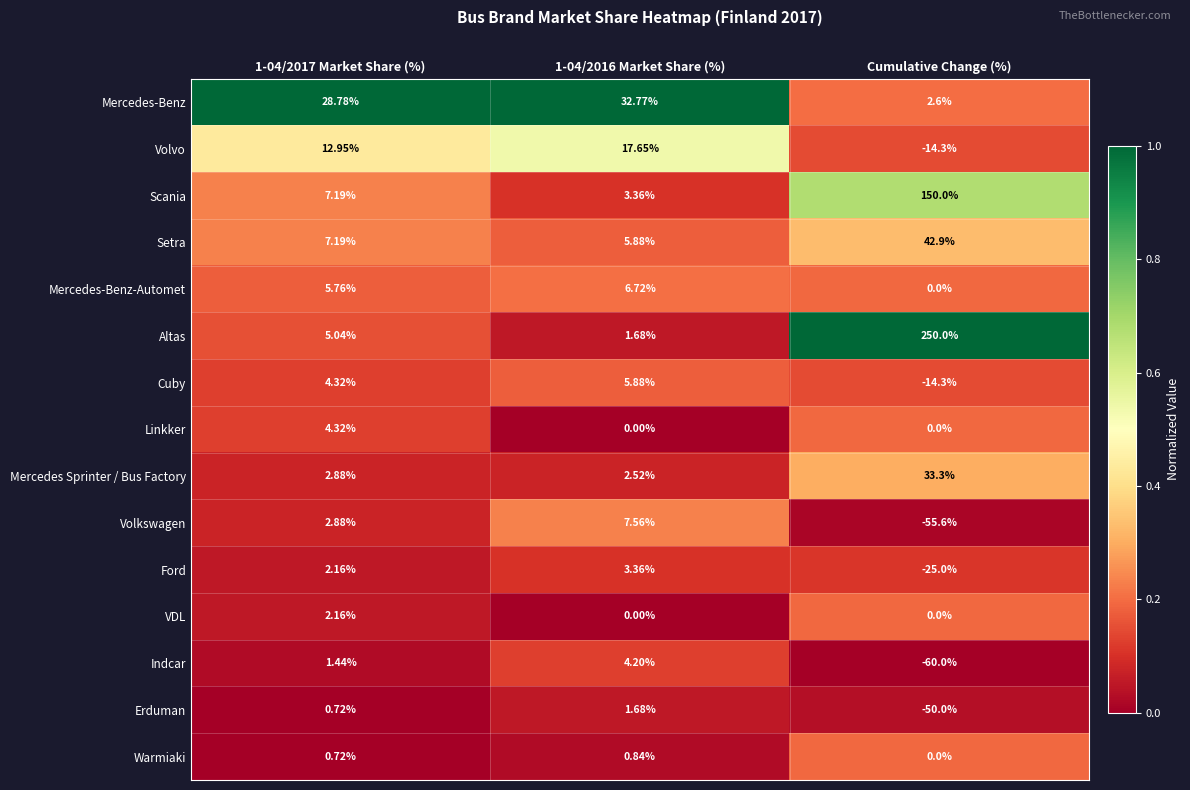

Which series has the widest spread of values?

Altas